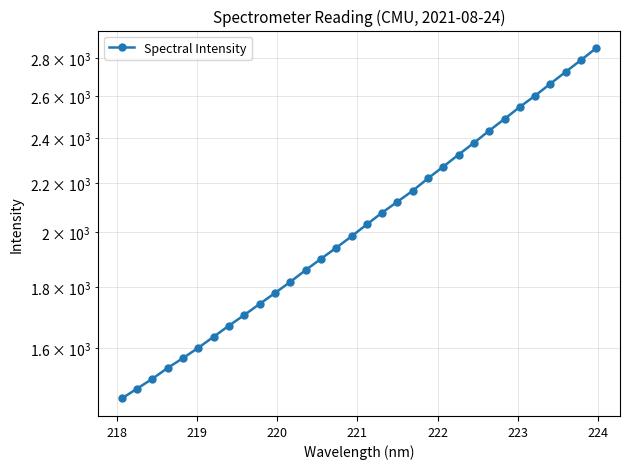

What is the average value?

2059.4